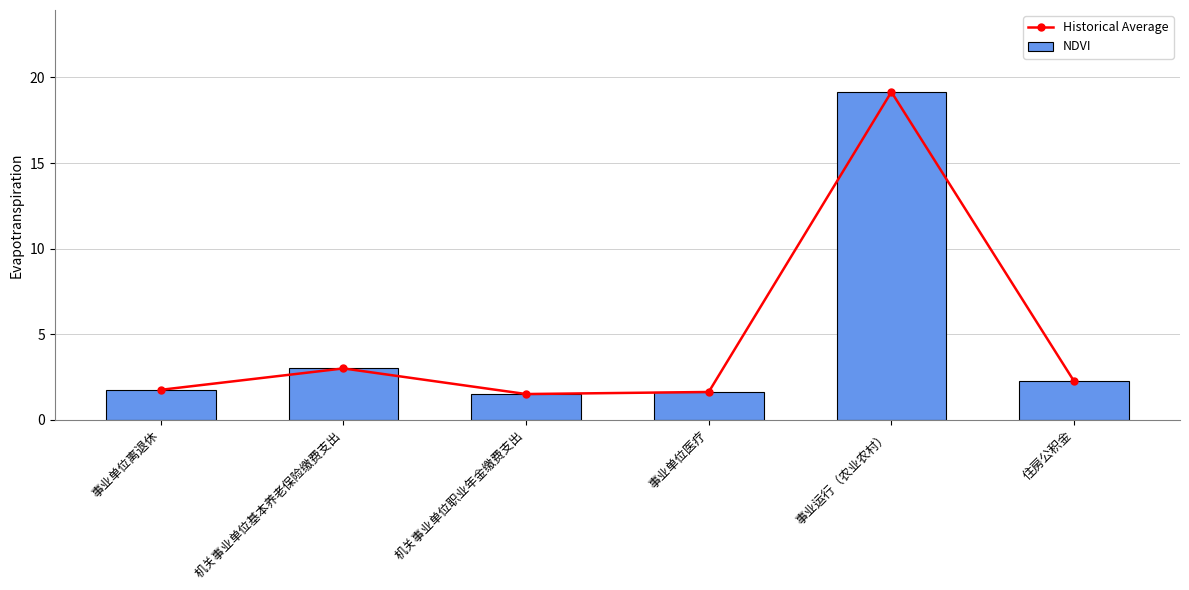

What are all the series names shown in the legend?

Historical Average, NDVI